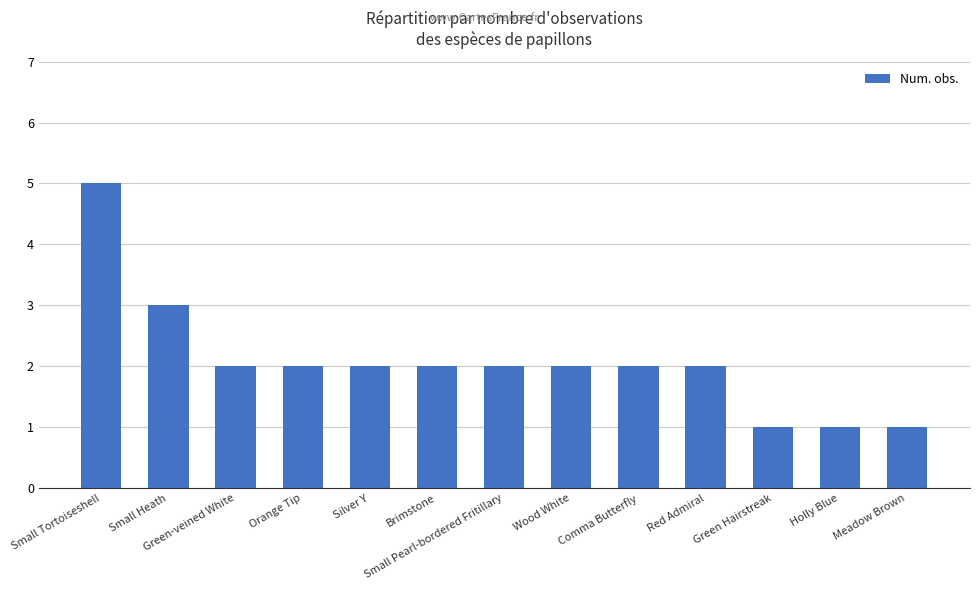

How many bars are there in total?

13